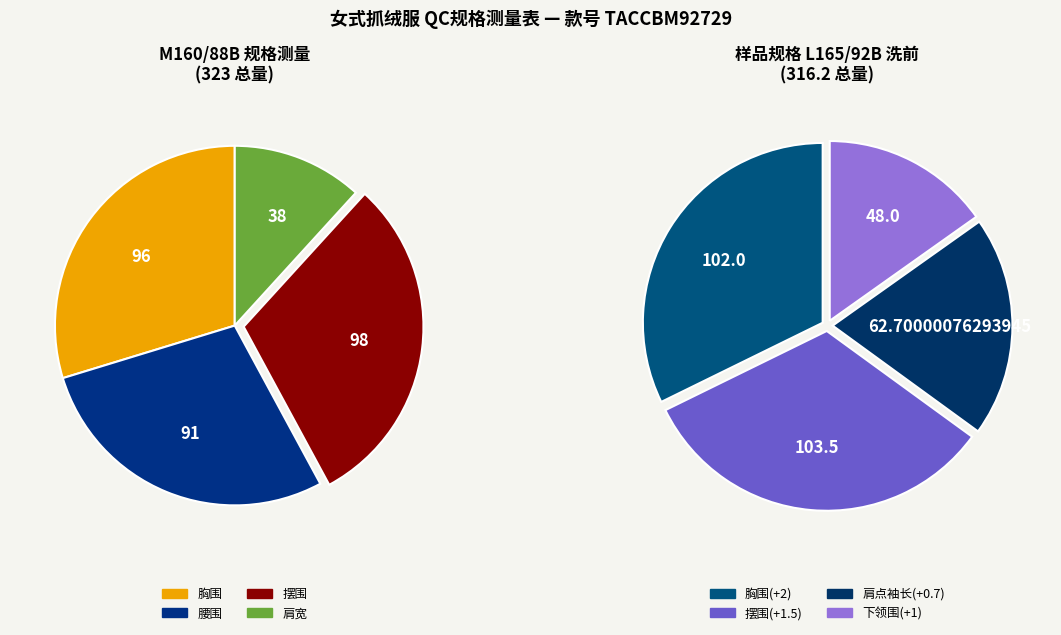

Which category has the biggest portion of the pie?

摆围